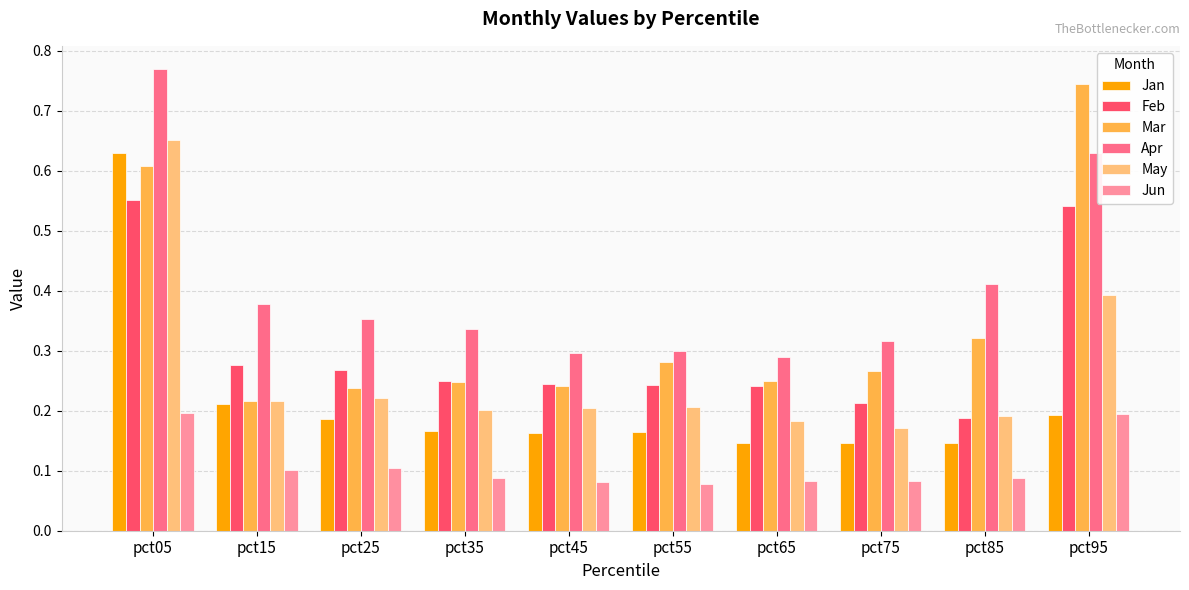

Which category has the highest value in the Apr series?

pct05